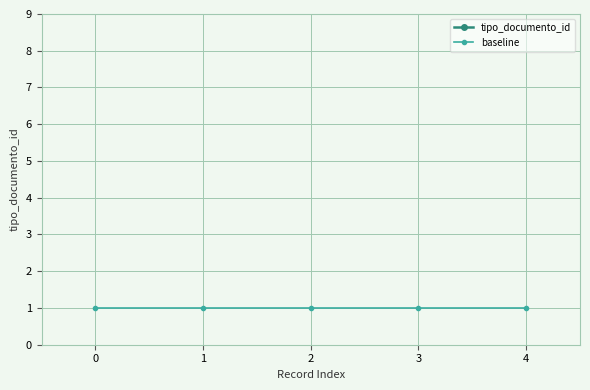

List the labels in order of tipo_documento_id value, smallest first.

0, 2, 4, 1, 3